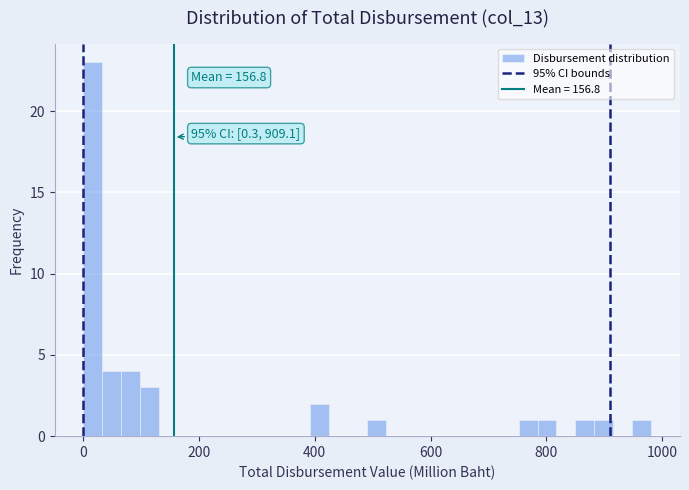

Around what value on the x-axis is the tallest bar? Give the approximate position of its centre, as read against the axis.

20